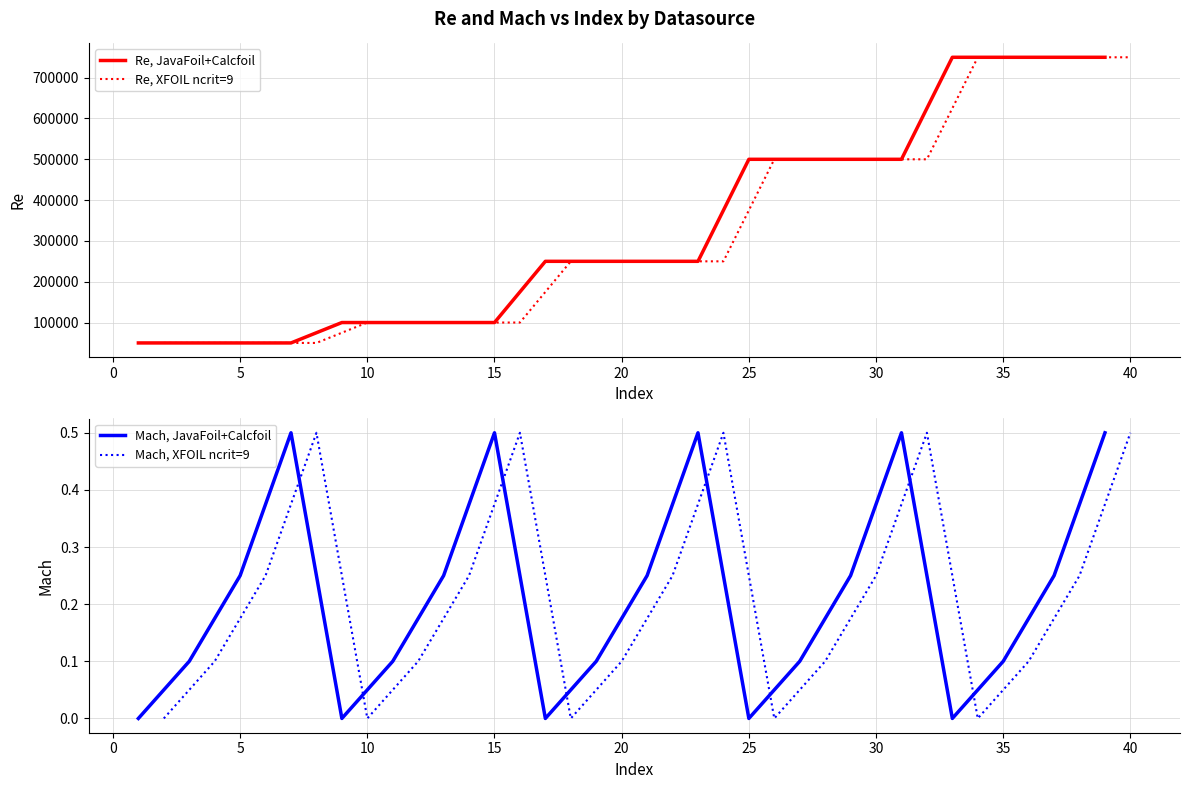

At how many categories does at least one series exceed 201658?

12